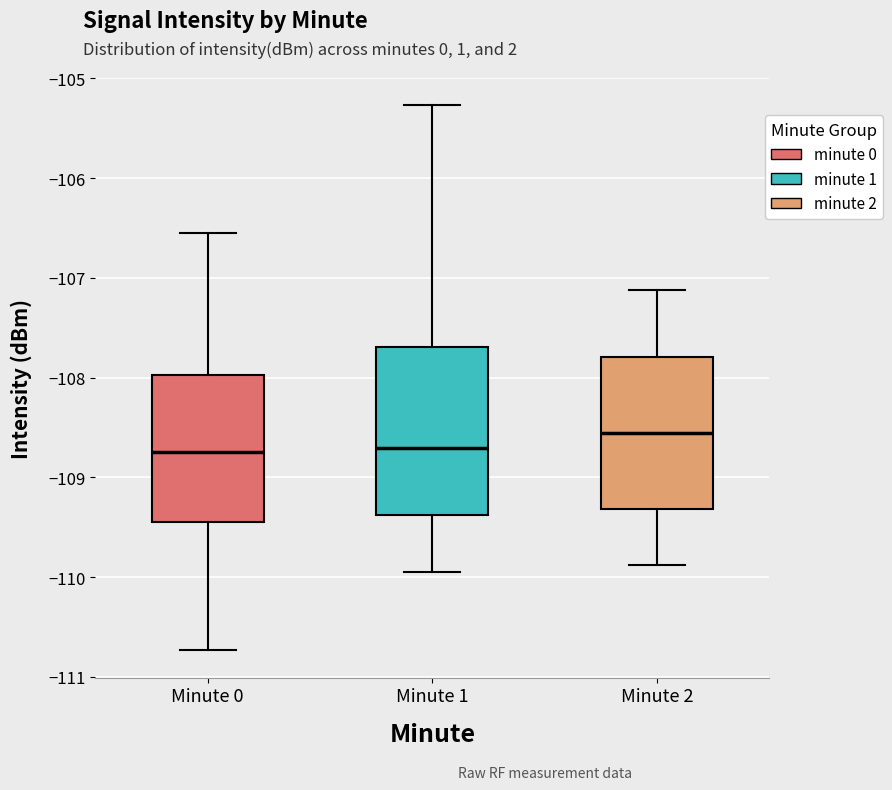

Reading left to right, read every box against the y-axis: the position of its median line, the range the box covers, and the ends of its whiskers. The values are not printed on the chart, so give them approximately, as read against the axis.

Minute 0: median -108.7, box -109.4 to -108.0, whiskers -110.7 to -106.6
Minute 1: median -108.7, box -109.4 to -107.7, whiskers -109.9 to -105.3
Minute 2: median -108.6, box -109.3 to -107.8, whiskers -109.9 to -107.1